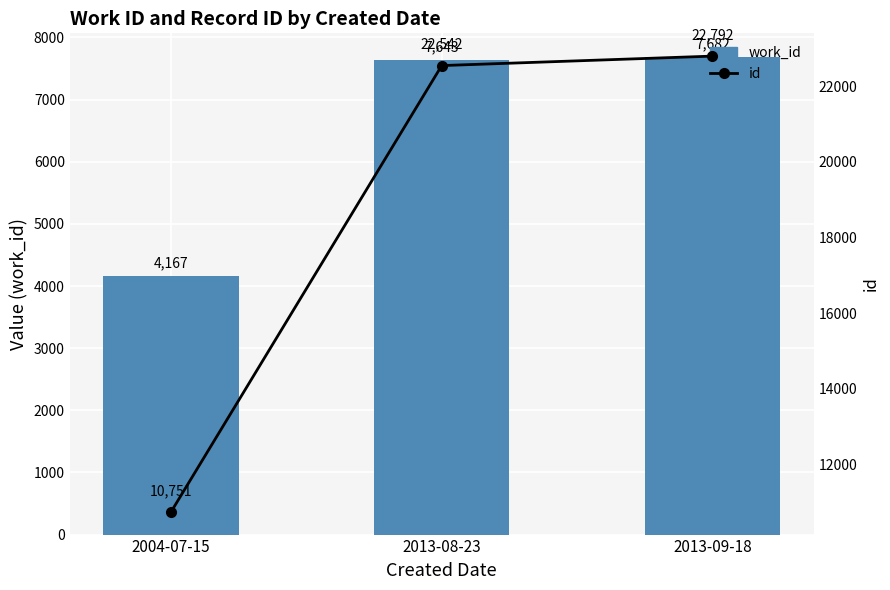

What are all the series names shown in the legend?

work_id, id